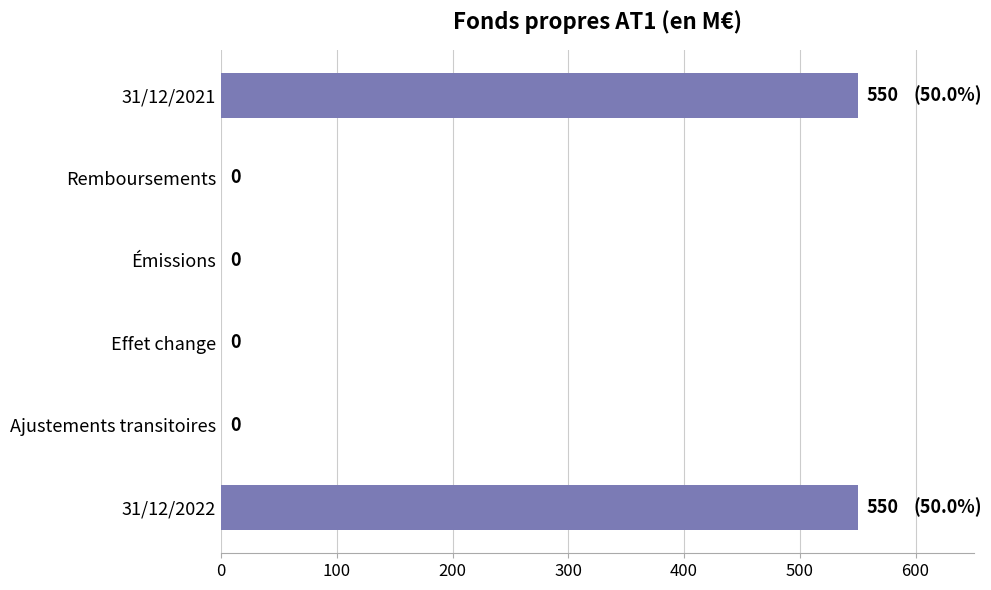

Reading top to bottom, what are all the values shown in this chart?

31/12/2021=550	Remboursements=0	Émissions=0	Effet change=0	Ajustements transitoires=0	31/12/2022=550